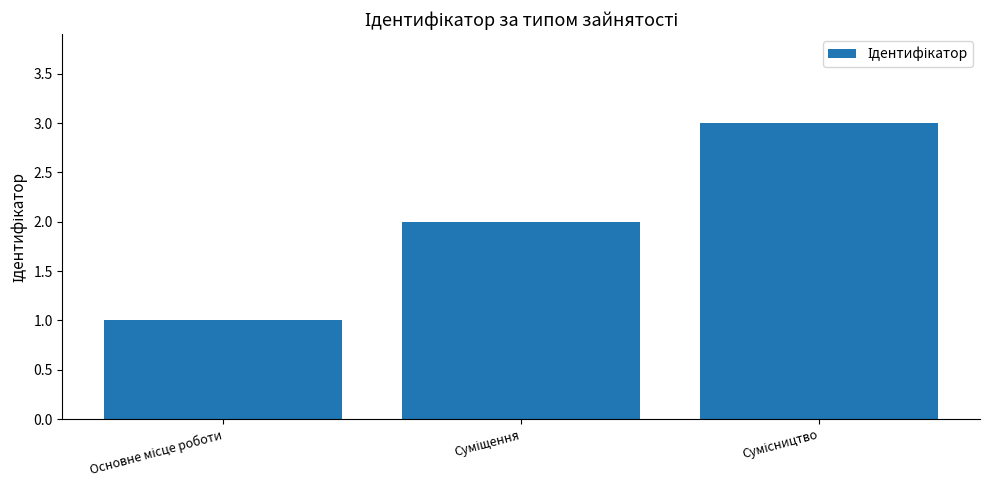

What is the maximum value shown in the chart?

3